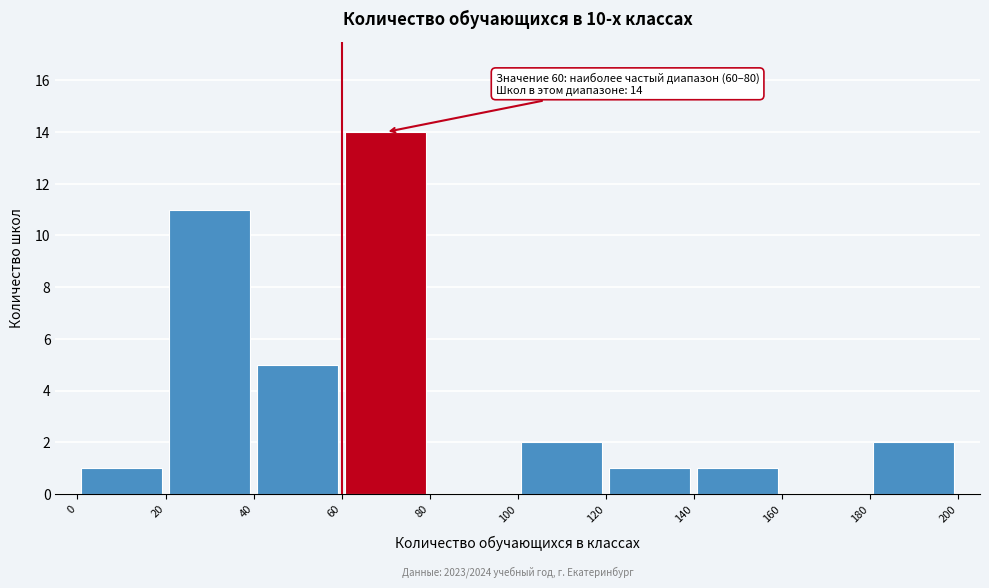

Which range on the x-axis has the tallest bar?

60 to 80